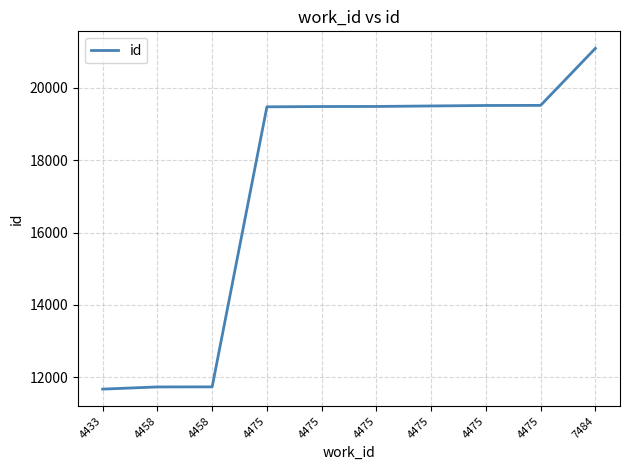

What is the ratio of the value at 4458 to the value at 4475?

0.6